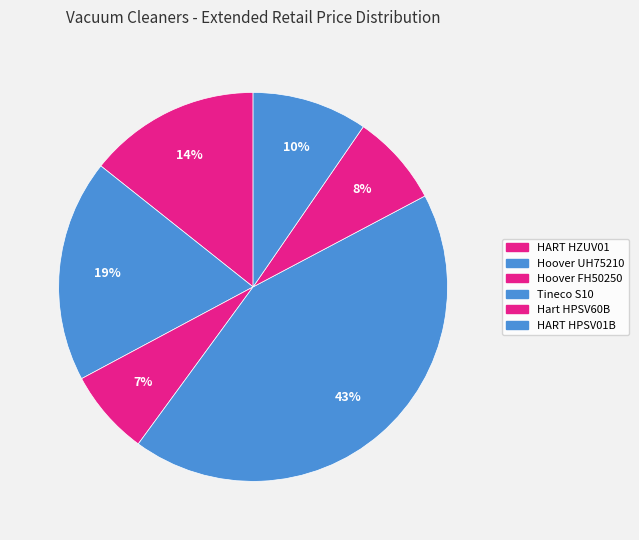

Is there any slice that represents more than half of the pie?

No